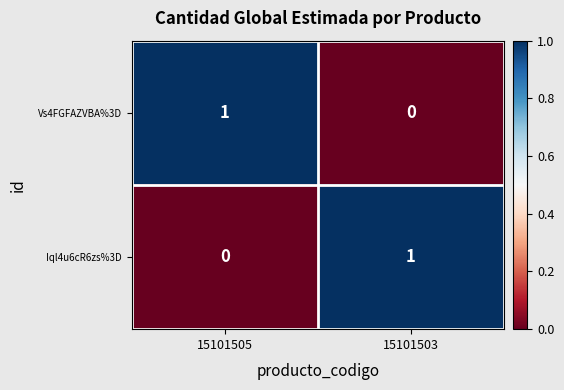

What is the difference between the highest and lowest values at 15101503?

1